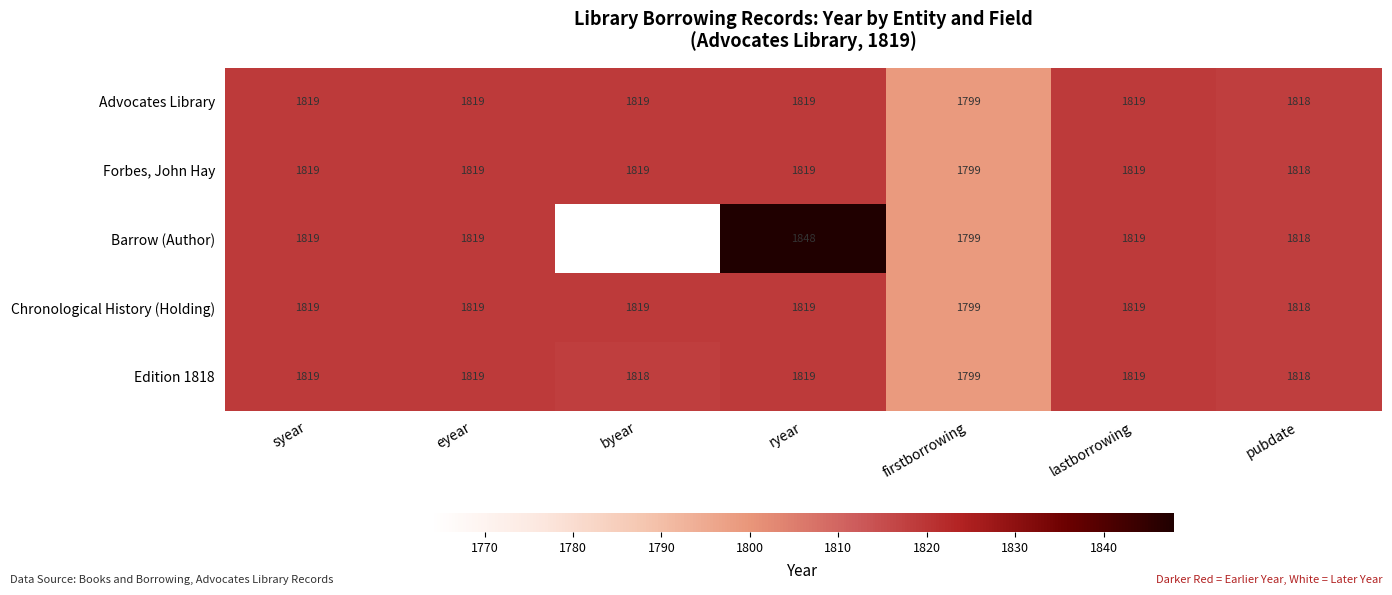

What is the sum of all Forbes, John Hay values?

12712